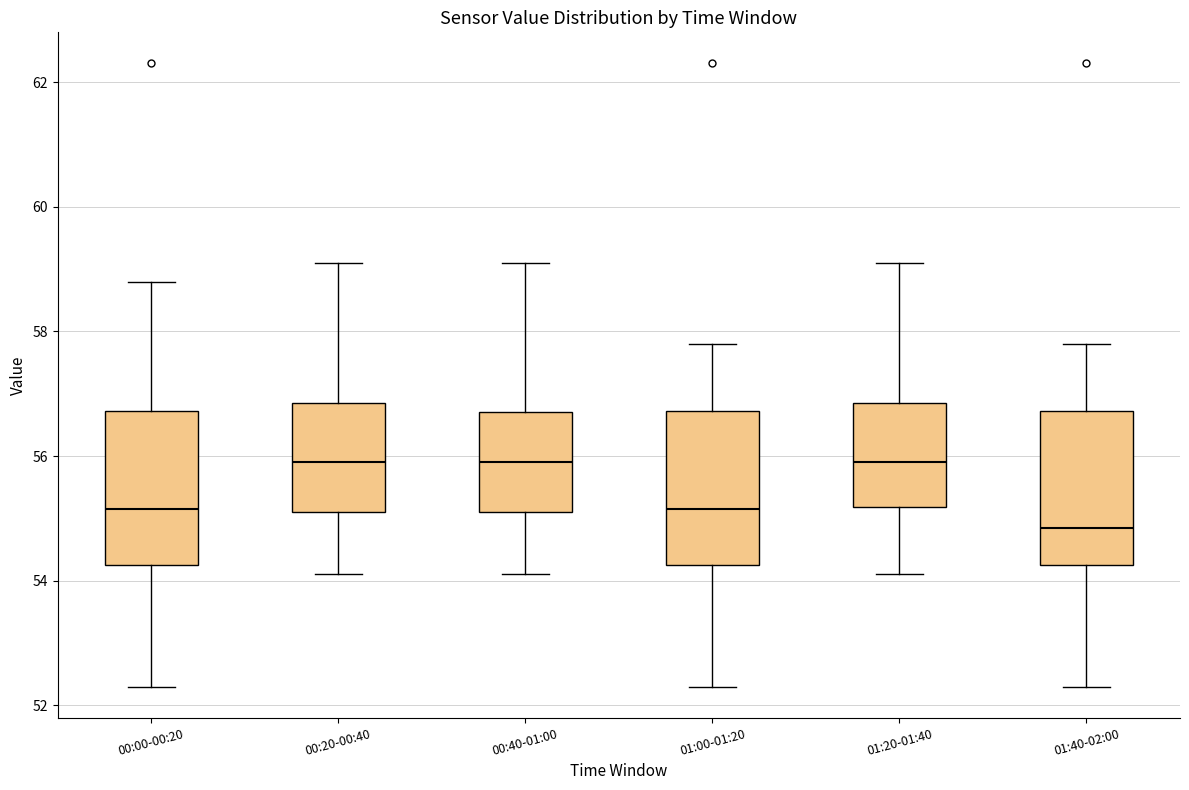

Reading left to right, transcribe this box plot: for each box, give where its median line is, the range the box spans, and where its two whiskers end, as read against the y-axis. The values are not printed on the chart, so give them approximately, as read against the axis.

00:00-00:20: median 55.2, box 54.2 to 56.8, whiskers 52.4 to 58.8
00:20-00:40: median 56.0, box 55.2 to 56.8, whiskers 54.2 to 59.2
00:40-01:00: median 56.0, box 55.2 to 56.8, whiskers 54.2 to 59.2
01:00-01:20: median 55.2, box 54.2 to 56.8, whiskers 52.4 to 57.8
01:20-01:40: median 56.0, box 55.2 to 56.8, whiskers 54.2 to 59.2
01:40-02:00: median 54.8, box 54.2 to 56.8, whiskers 52.4 to 57.8